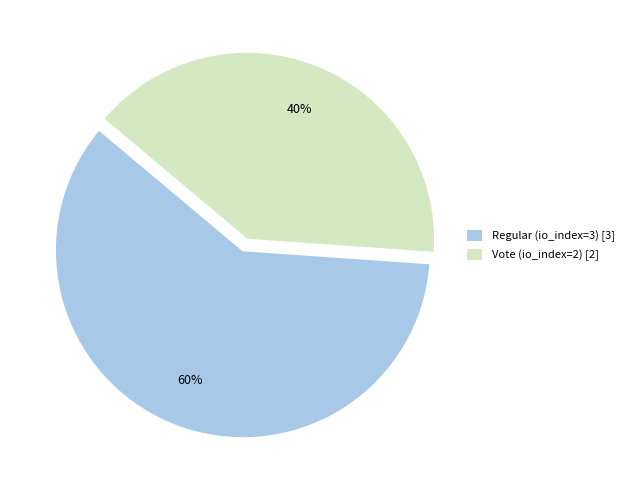

Which has a higher value, Regular (io_index=3) or Vote (io_index=2)?

Regular (io_index=3)